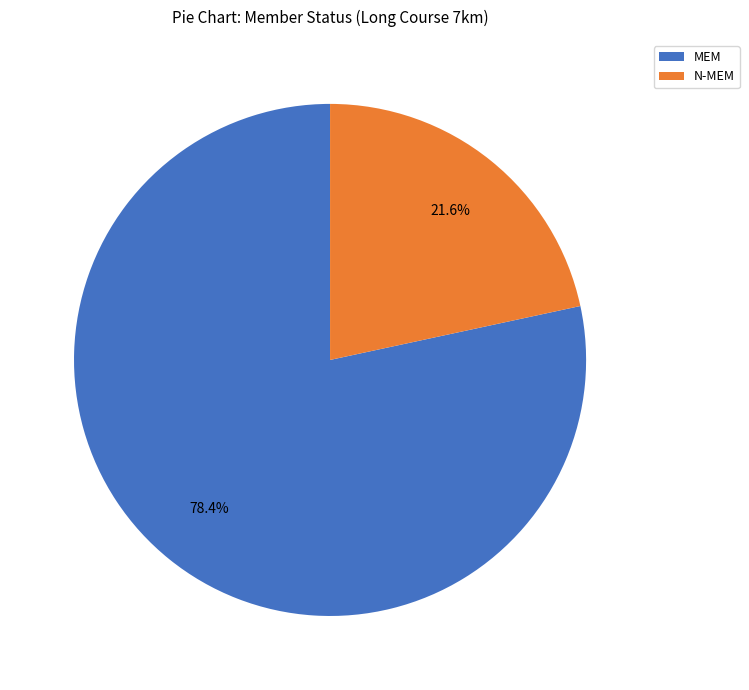

Rank the categories by value from highest to lowest.

MEM, N-MEM